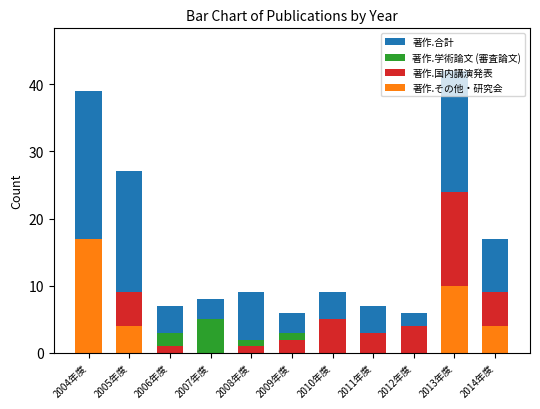

What position from the left is 2006年度?

3